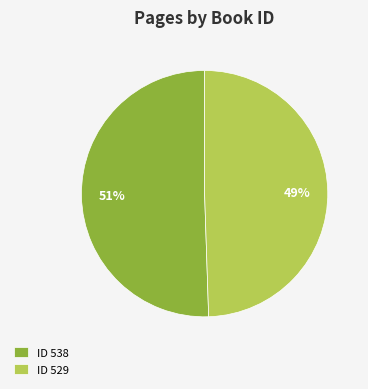

To the nearest percent, what percentage of the pie is ID 529?

49%